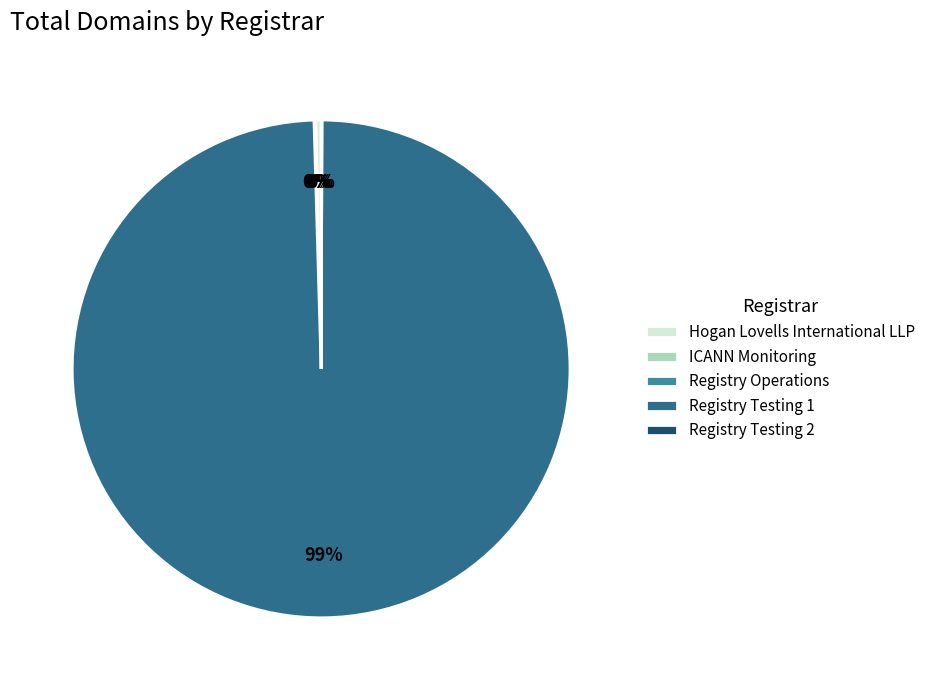

What is the largest slice in the pie chart?

Registry Testing 1